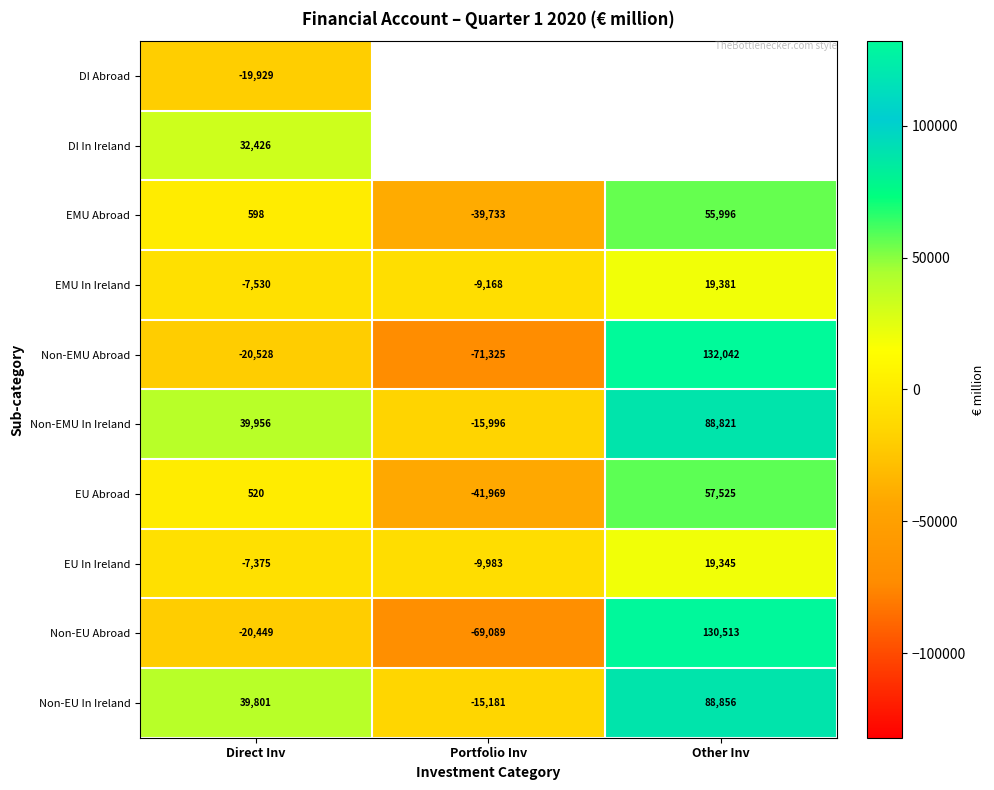

What is the difference between the highest and lowest values at Direct Inv?

60484